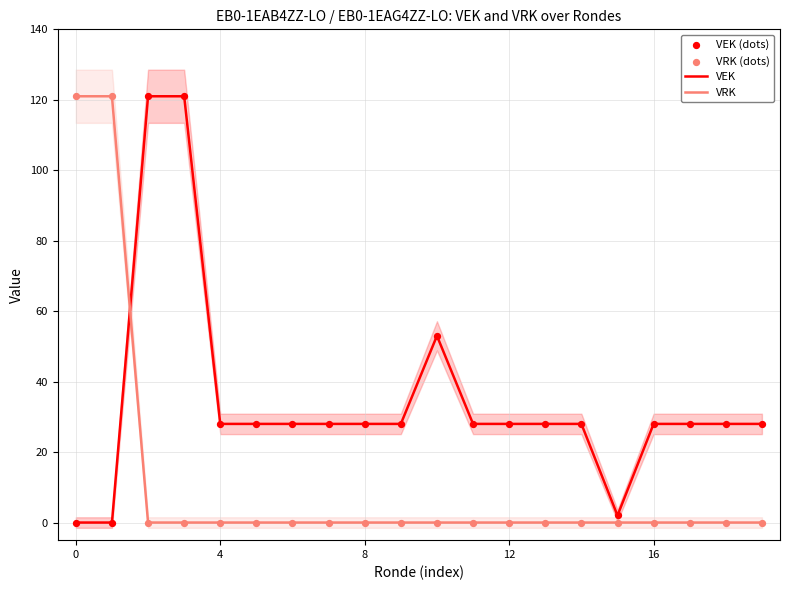

Which series reaches the minimum Y coordinate?

VEK